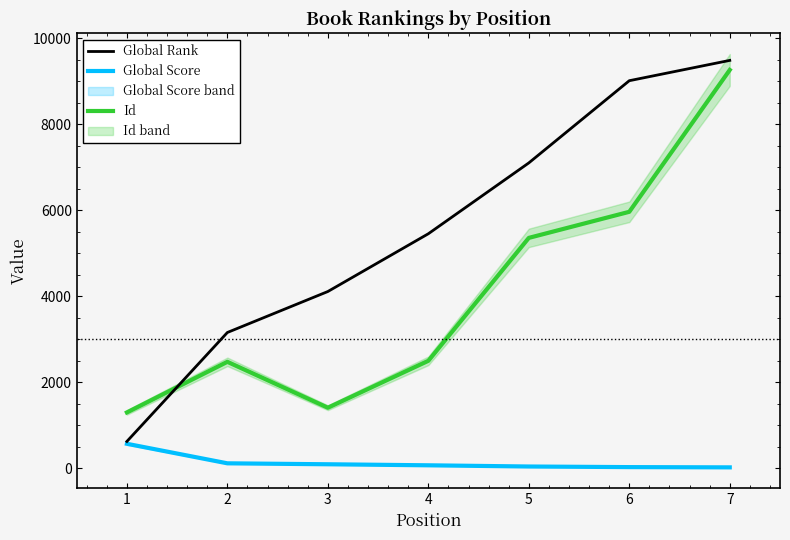

True or false: Global Score and Id intersect in this chart.

False